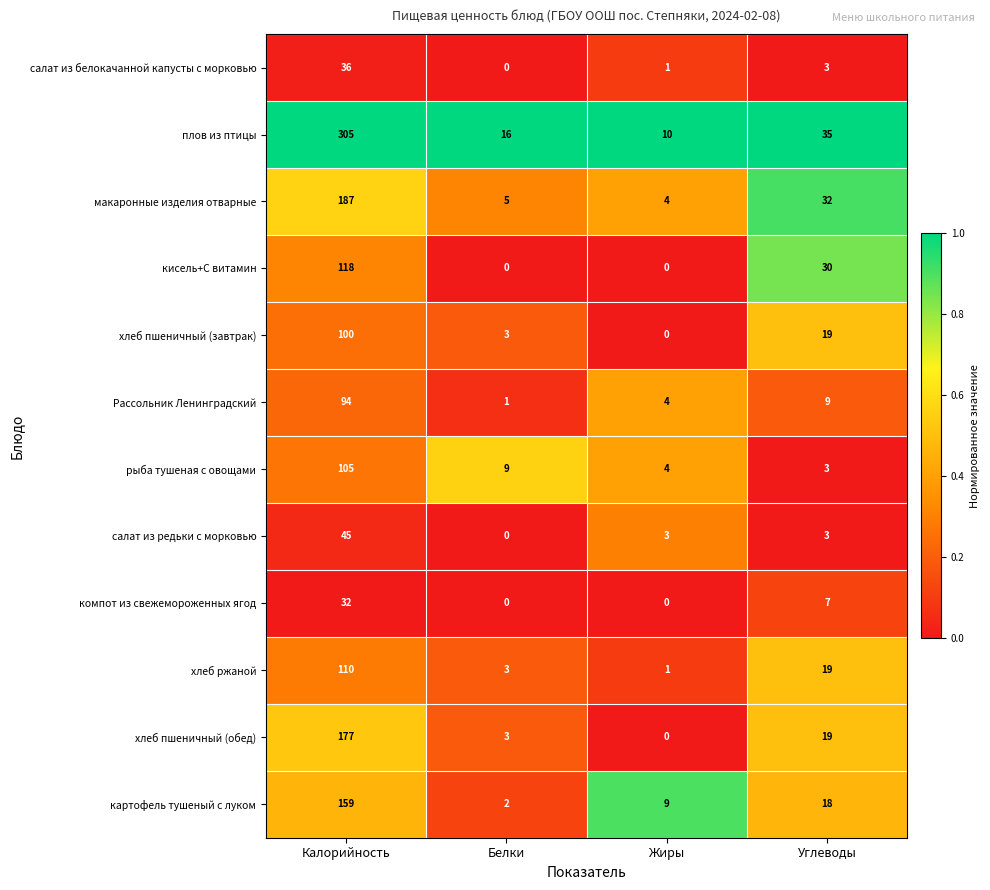

The хлеб пшеничный (обед) series shows 19 at Углеводы. True or false?

True